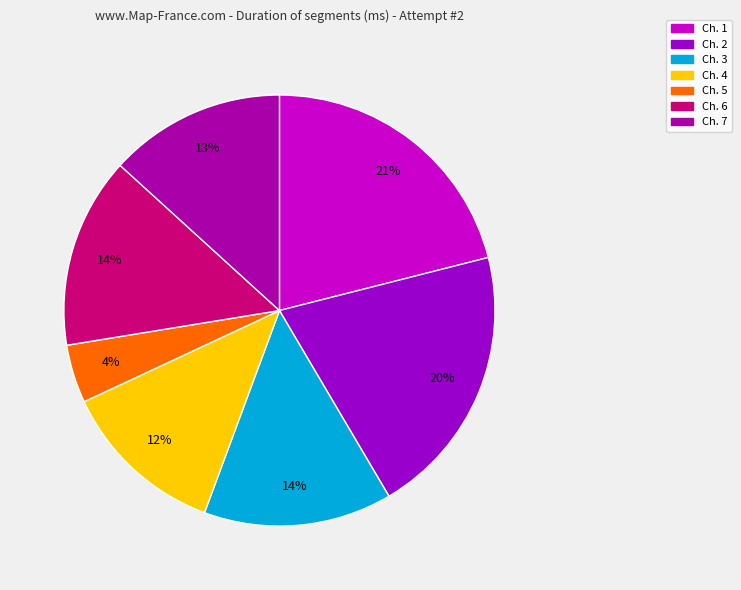

Do Ch. 3 and Ch. 7 together represent more than half of the pie?

No